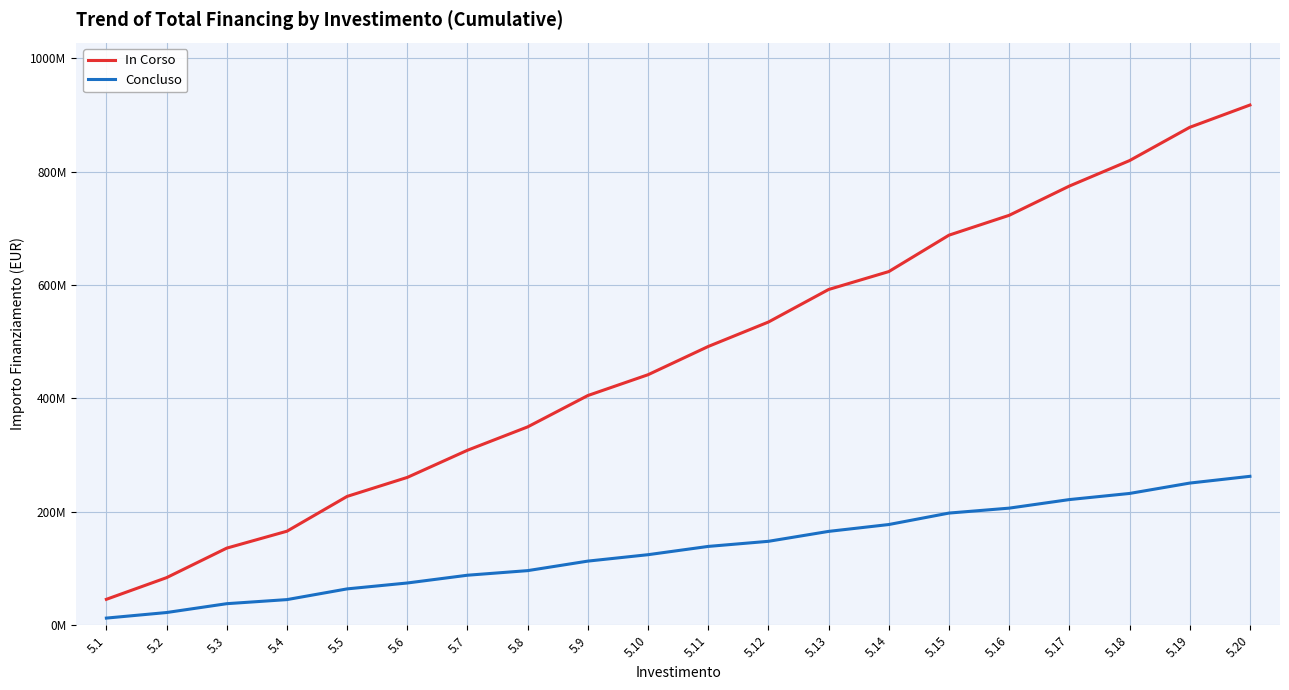

The value of Concluso at 5.1 is 4607287. True or false?

False